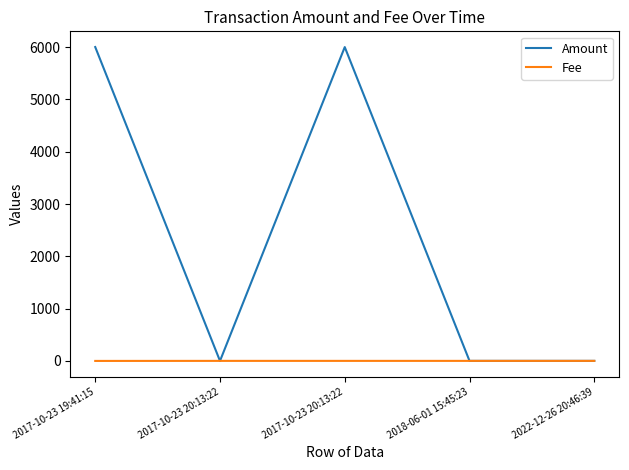

What is the value of the Amount point at the 4th from the left?

1.0